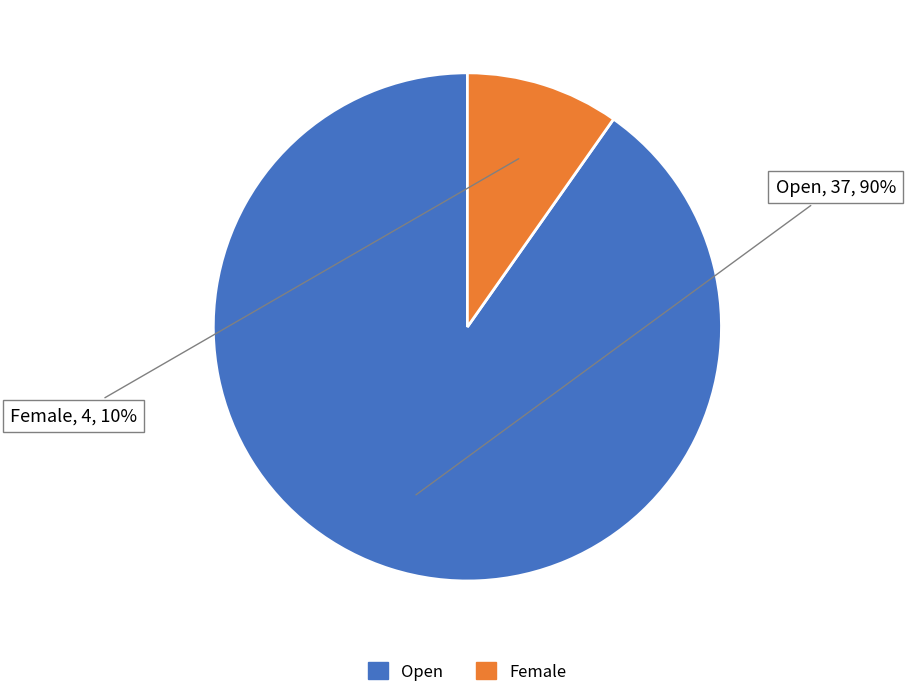

Does Open account for over 50% of the chart?

Yes